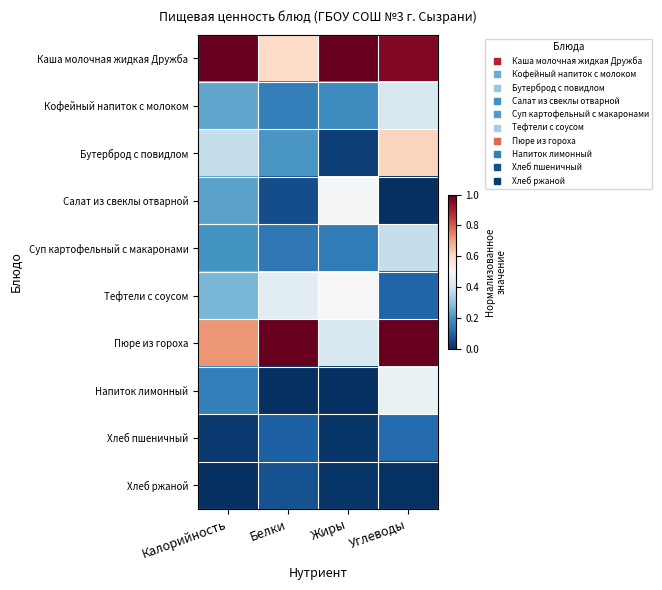

Reading left to right, list all the values displayed in this chart.

Каша молочная жидкая Дружба: Калорийность=1.0	Белки=0.6	Жиры=1.0	Углеводы=1.0
Кофейный напиток с молоком: Калорийность=0.2	Белки=0.2	Жиры=0.2	Углеводы=0.4
Бутерброд с повидлом: Калорийность=0.4	Белки=0.2	Жиры=0.0	Углеводы=0.6
Салат из свеклы отварной: Калорийность=0.2	Белки=0.1	Жиры=0.5	Углеводы=0.0
Суп картофельный с макаронами: Калорийность=0.2	Белки=0.1	Жиры=0.2	Углеводы=0.4
Тефтели с соусом: Калорийность=0.3	Белки=0.4	Жиры=0.5	Углеводы=0.1
Пюре из гороха: Калорийность=0.7	Белки=1.0	Жиры=0.4	Углеводы=1.0
Напиток лимонный: Калорийность=0.2	Белки=0.0	Жиры=0.0	Углеводы=0.5
Хлеб пшеничный: Калорийность=0.0	Белки=0.1	Жиры=0.0	Углеводы=0.1
Хлеб ржаной: Калорийность=0.0	Белки=0.1	Жиры=0.0	Углеводы=0.0